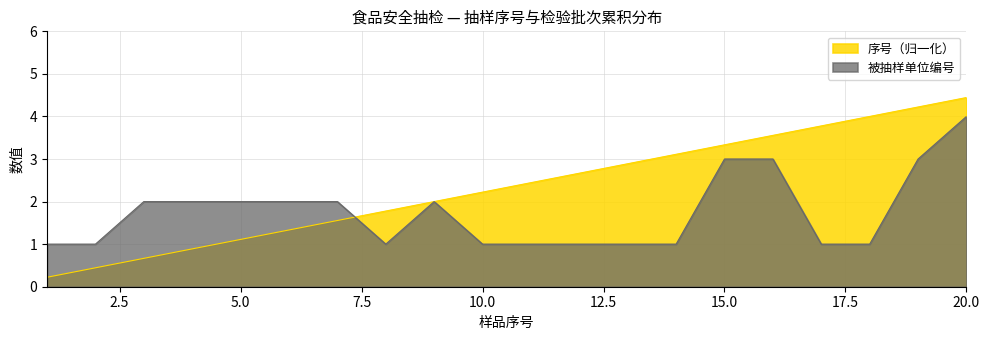

True or false: 序号 and 被抽样单位名称 cross at least once.

True